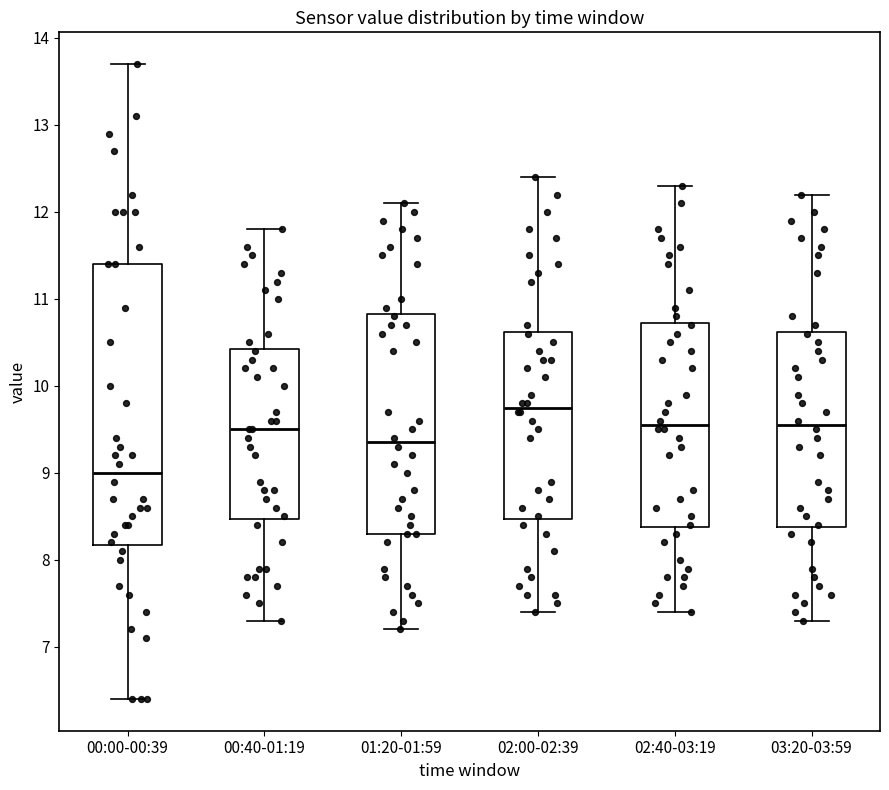

Reading left to right, read every box against the y-axis: the position of its median line, the range the box covers, and the ends of its whiskers. The values are not printed on the chart, so give them approximately, as read against the axis.

00:00-00:39: median 9.0, box 8.2 to 11.4, whiskers 6.4 to 13.7
00:40-01:19: median 9.5, box 8.5 to 10.4, whiskers 7.3 to 11.8
01:20-01:59: median 9.4, box 8.3 to 10.8, whiskers 7.2 to 12.1
02:00-02:39: median 9.8, box 8.5 to 10.6, whiskers 7.4 to 12.4
02:40-03:19: median 9.6, box 8.4 to 10.7, whiskers 7.4 to 12.3
03:20-03:59: median 9.6, box 8.4 to 10.6, whiskers 7.3 to 12.2